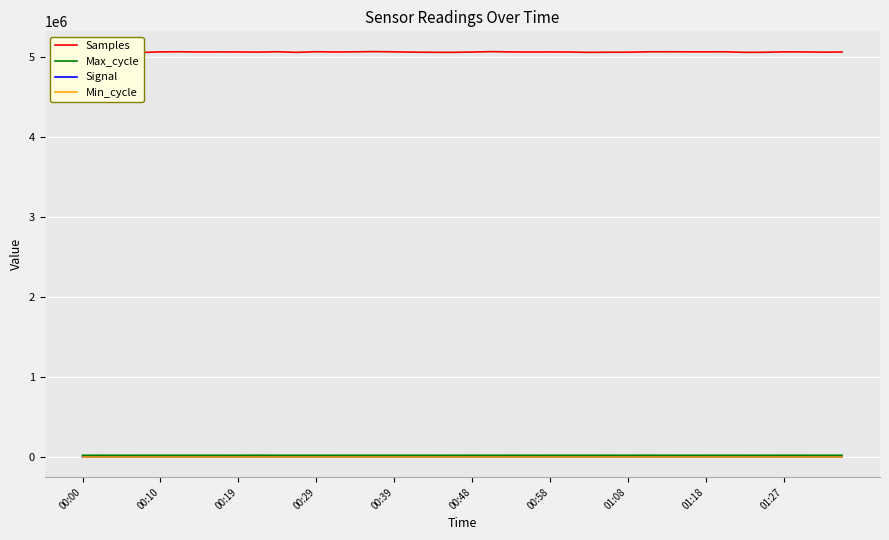

Which label corresponds to the smallest value in the chart?

35